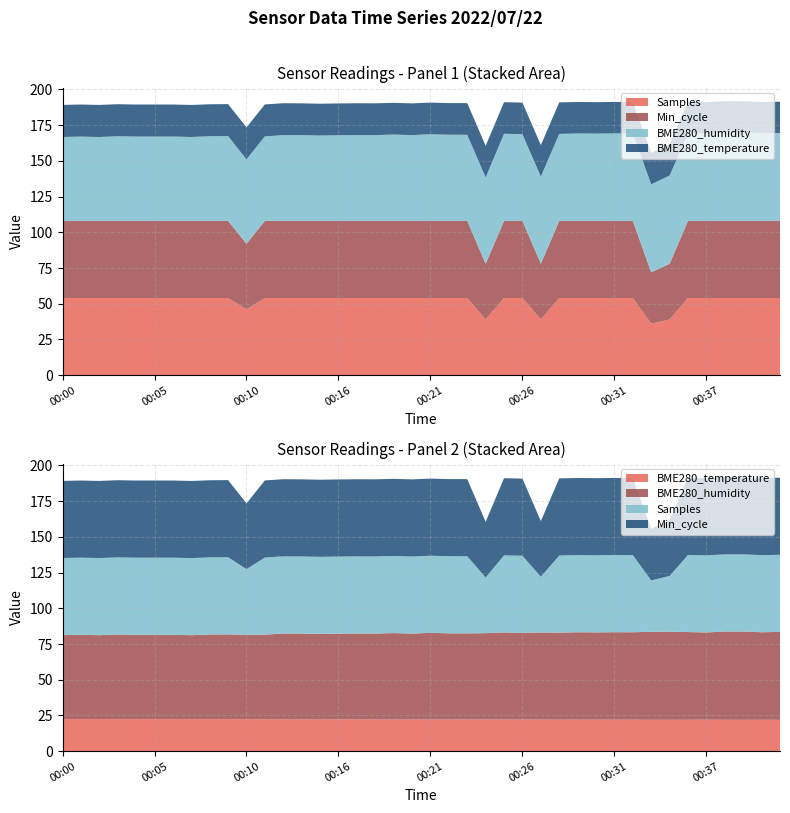

Reading left to right, transcribe all the data shown in this chart.

Samples: 54.0	54.0	54.0	54.0	54.0	54.0	54.0	54.0	54.0	54.0	46.0	54.0	54.0	54.0	54.0	54.0	54.0	54.0	54.0	54.0	54.0	54.0	54.0	39.0	54.0	54.0	39.0	54.0	54.0	54.0	54.0	54.0	36.0	39.0	54.0	54.0	54.0	54.0	54.0	54.0
BME280_humidity: 58.8	59.0	58.7	59.3	59.1	59.0	59.0	58.7	59.3	59.4	59.1	59.2	60.1	60.1	59.8	60.0	60.1	60.1	60.4	60.1	60.7	60.3	60.3	60.4	61.0	60.7	61.0	60.9	61.2	61.1	61.3	61.2	61.6	61.8	61.4	61.1	61.8	61.9	61.3	61.6
BME280_temperature: 22.5	22.5	22.5	22.4	22.4	22.4	22.4	22.4	22.4	22.4	22.4	22.4	22.3	22.2	22.2	22.3	22.2	22.2	22.2	22.2	22.2	22.2	22.1	22.1	22.1	22.1	22.1	22.1	22.0	22.0	22.0	22.0	21.9	21.9	21.9	22.0	21.9	21.9	21.9	21.9
Min_cycle: 54.0	54.0	54.0	54.0	54.0	54.0	54.0	54.0	54.0	54.0	46.0	54.0	54.0	54.0	54.0	54.0	54.0	54.0	54.0	54.0	54.0	54.0	54.0	39.0	54.0	54.0	39.0	54.0	54.0	54.0	54.0	54.0	36.0	39.0	54.0	54.0	54.0	54.0	54.0	54.0